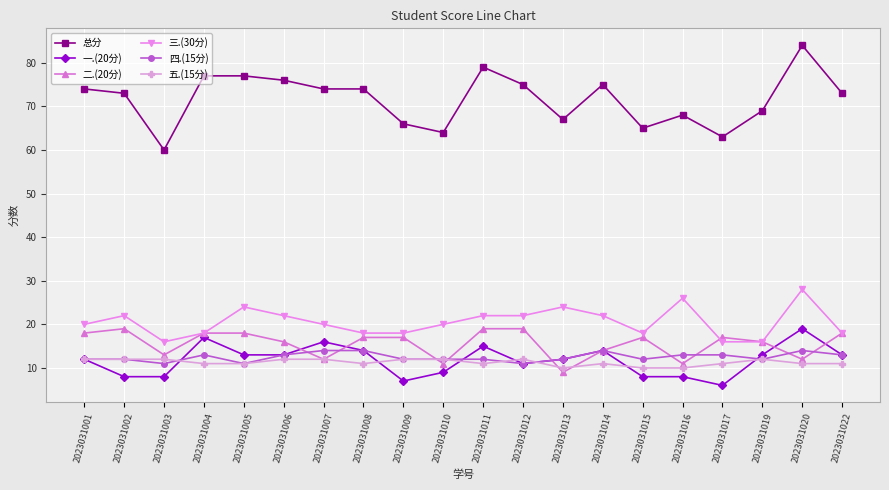

Does the chart display data point markers on the line(s)?

Yes